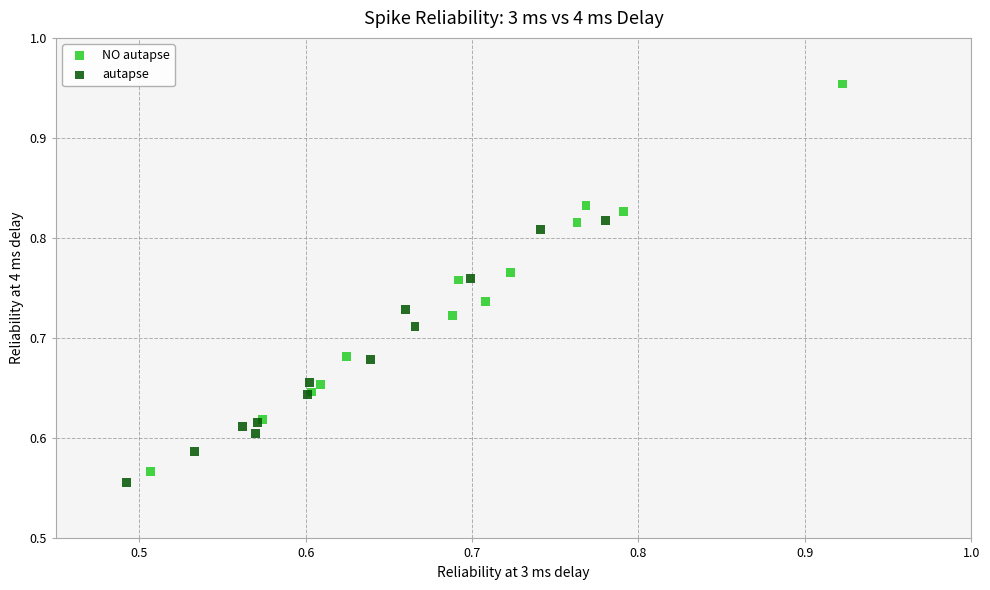

What are all the series names shown in the legend?

NO autapse, autapse